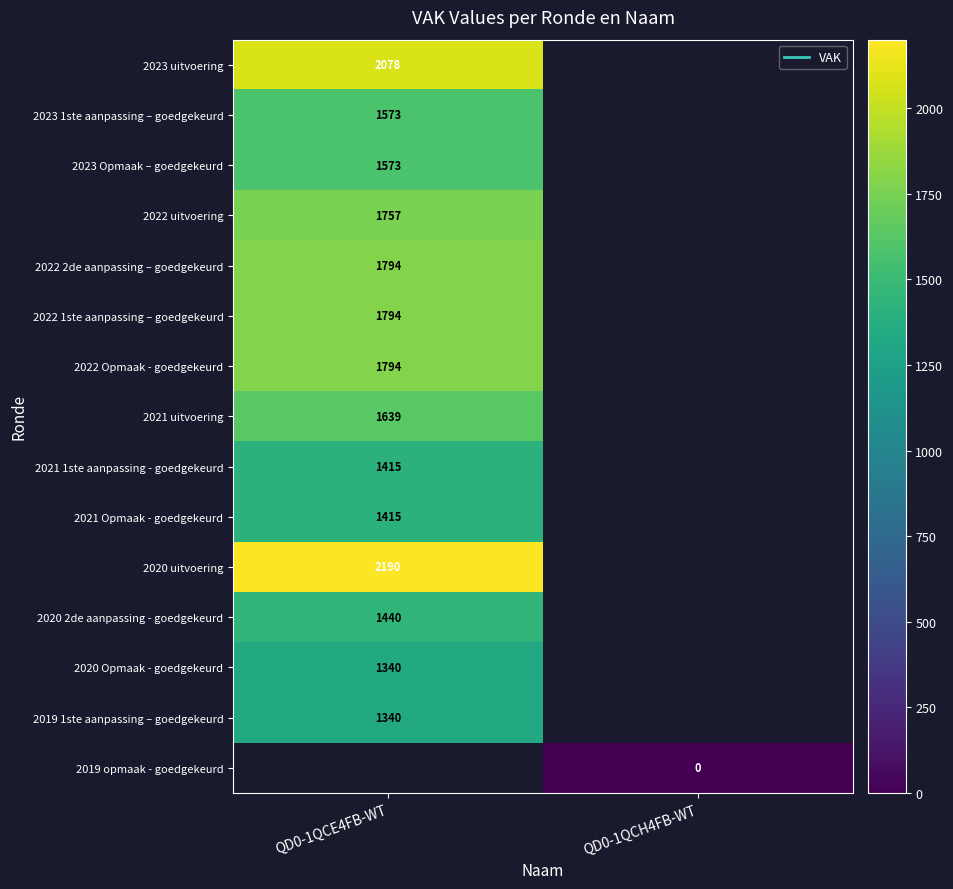

Which has a higher value, QD0-1QCH4FB-WT or QD0-1QCE4FB-WT?

QD0-1QCE4FB-WT